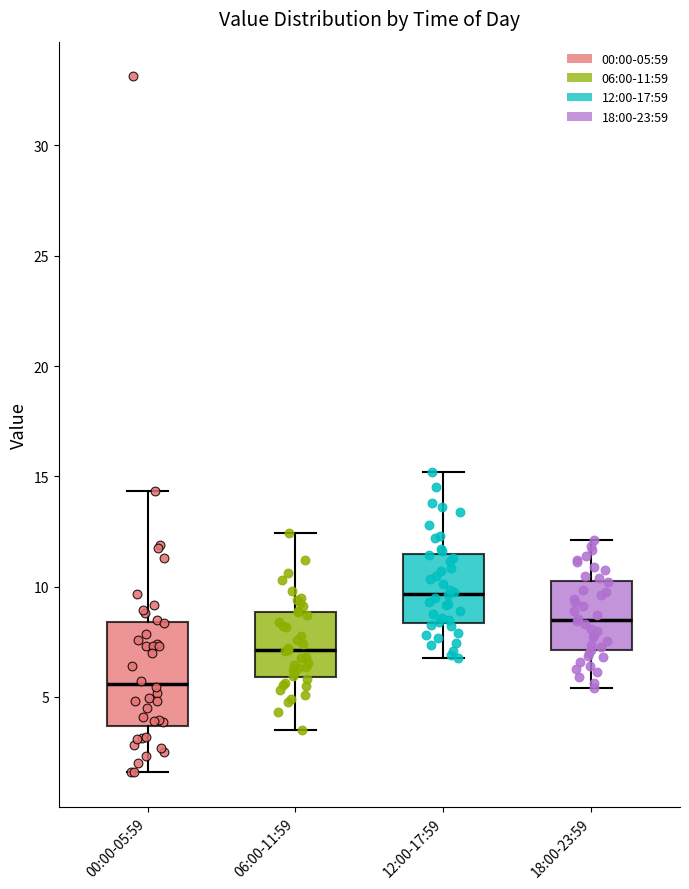

Reading left to right, transcribe this box plot: for each box, give where its median line is, the range the box spans, and where its two whiskers end, as read against the y-axis. The values are not printed on the chart, so give them approximately, as read against the axis.

00:00-05:59: median 5.5, box 3.5 to 8.5, whiskers 1.5 to 14.5
06:00-11:59: median 7.0, box 6.0 to 9.0, whiskers 3.5 to 12.5
12:00-17:59: median 9.5, box 8.5 to 11.5, whiskers 7.0 to 15.0
18:00-23:59: median 8.5, box 7.0 to 10.5, whiskers 5.5 to 12.0